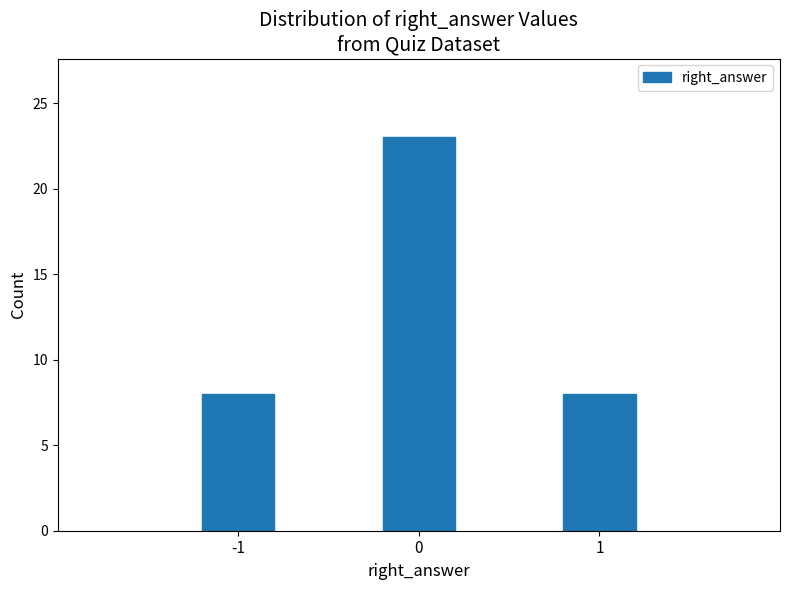

Reading right to left, transcribe all the data shown in this chart.

1=8	0=23	-1=8